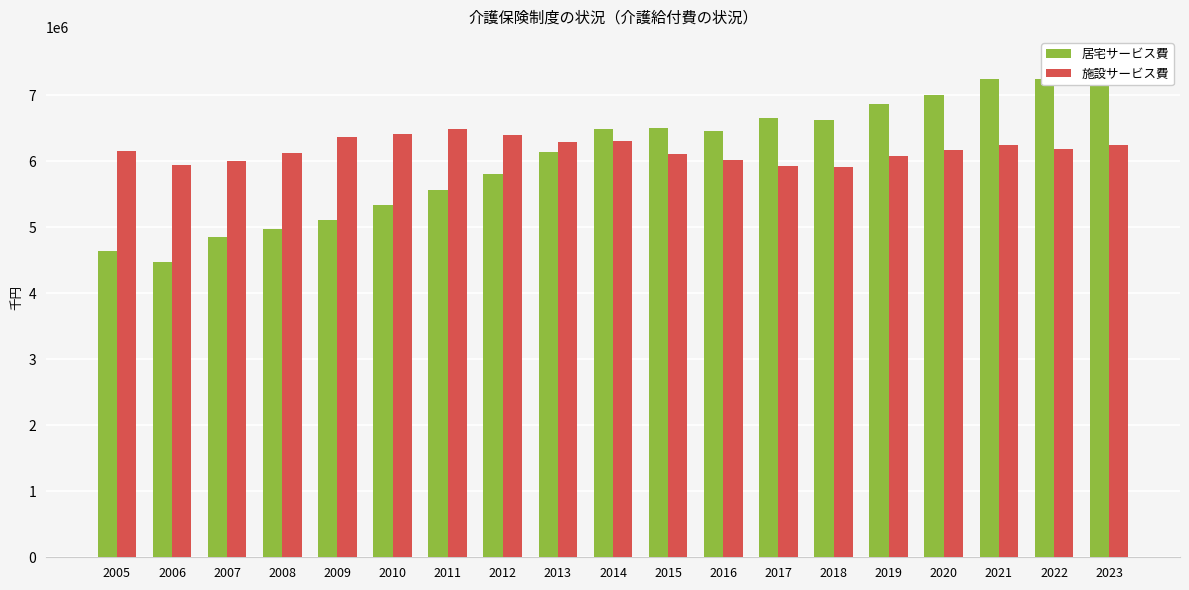

Which category has the highest value across all series?

2023